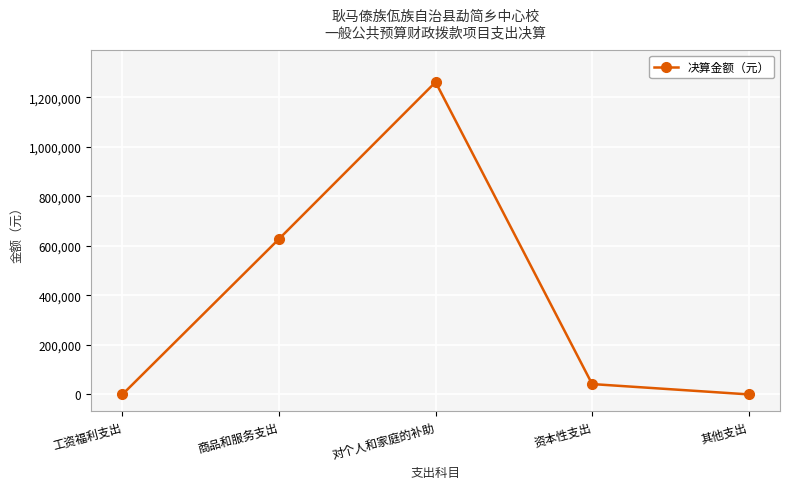

At which label does the data first exceed 41766?

商品和服务支出